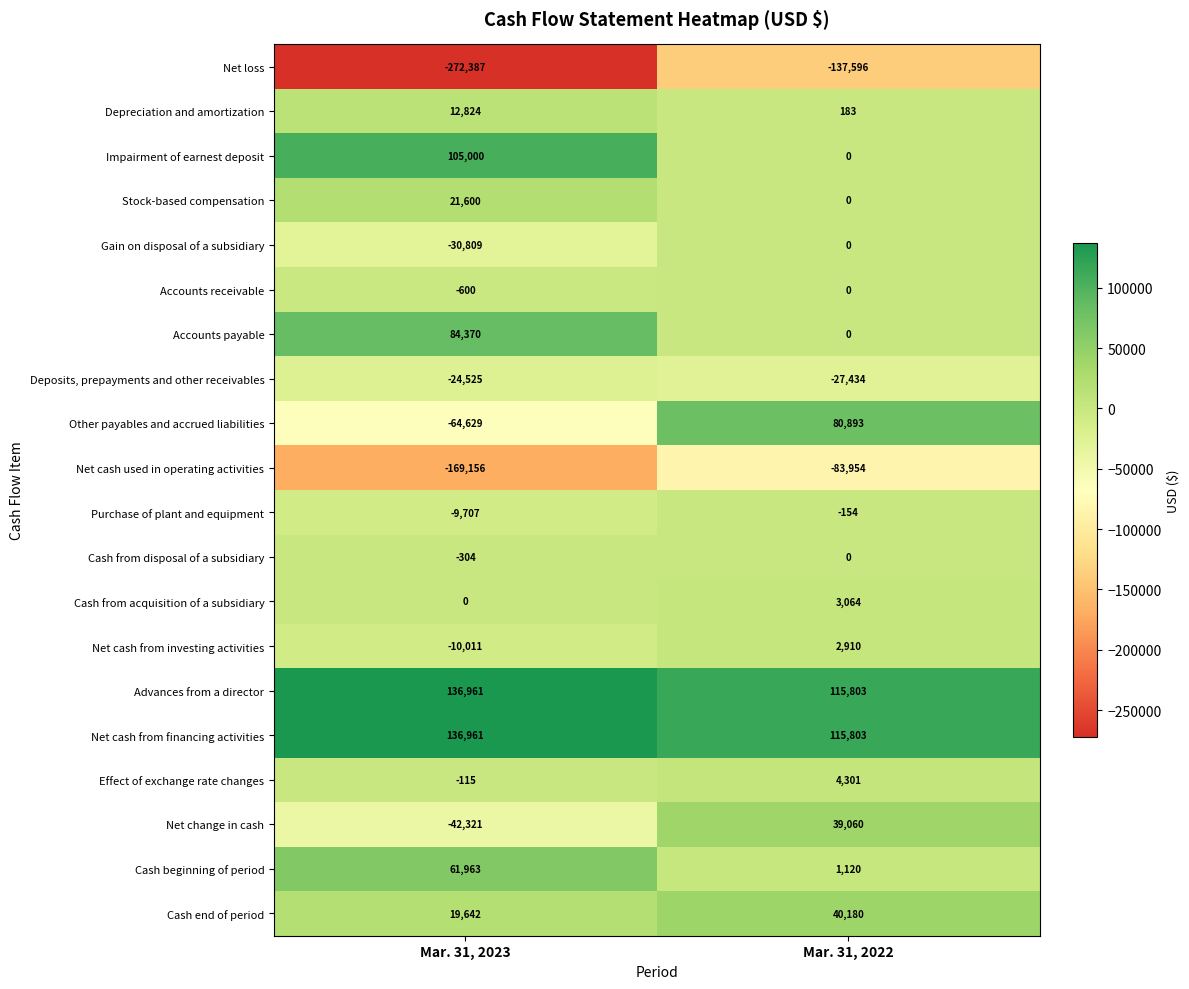

List the labels in order of Other payables and accrued liabilities value, largest first.

Mar. 31, 2022, Mar. 31, 2023